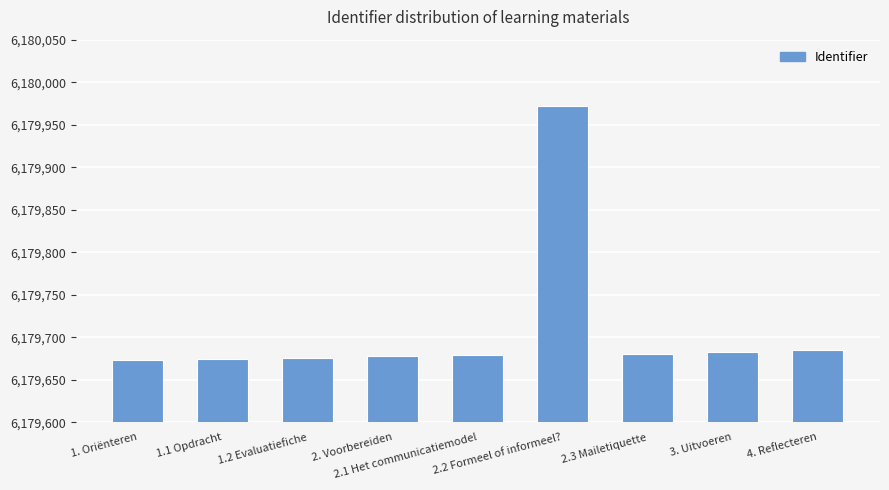

Is it true that the value at 1.2 Evaluatiefiche is 9981418?

False